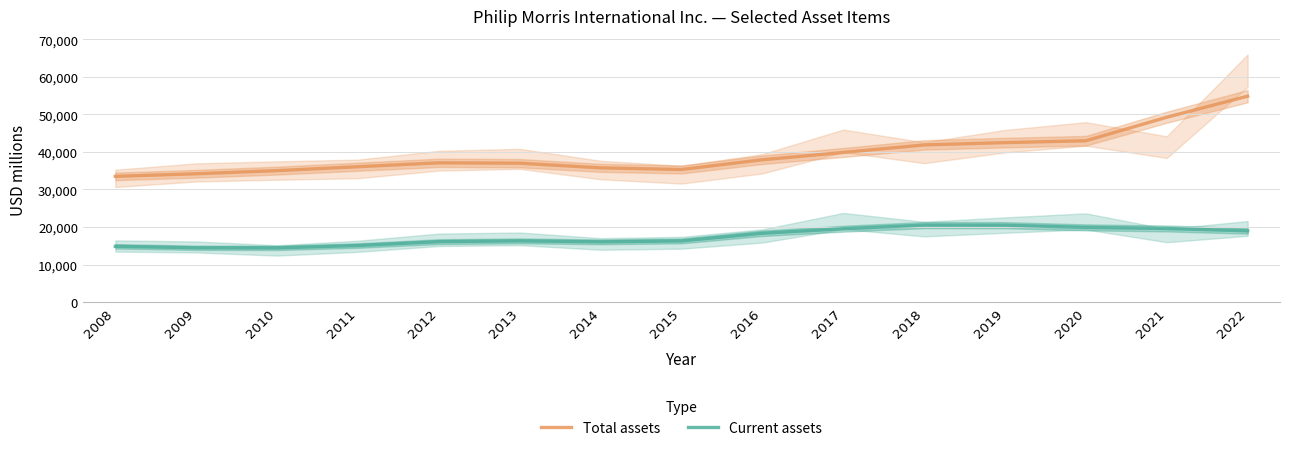

True or false: Total assets and Current assets intersect in this chart.

False